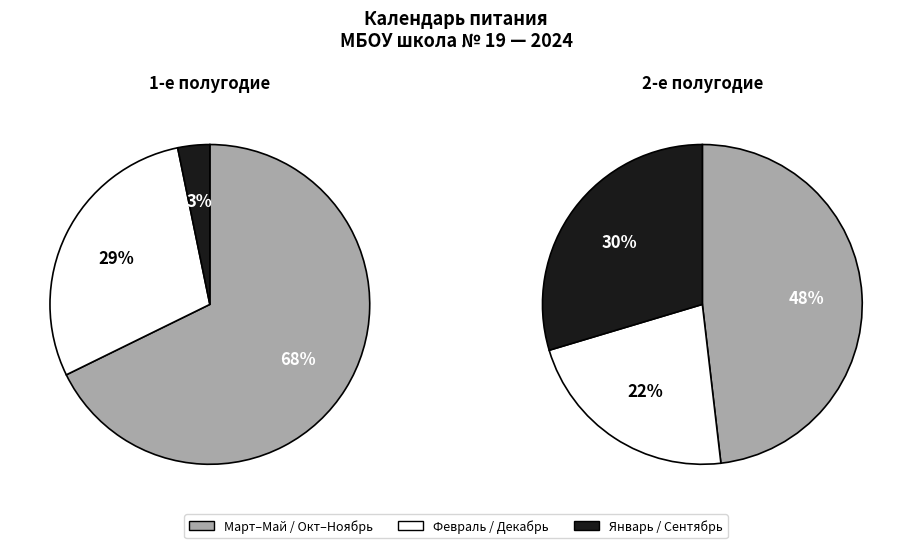

Combined, what portion of the pie is октябрь and январь?

13.8%